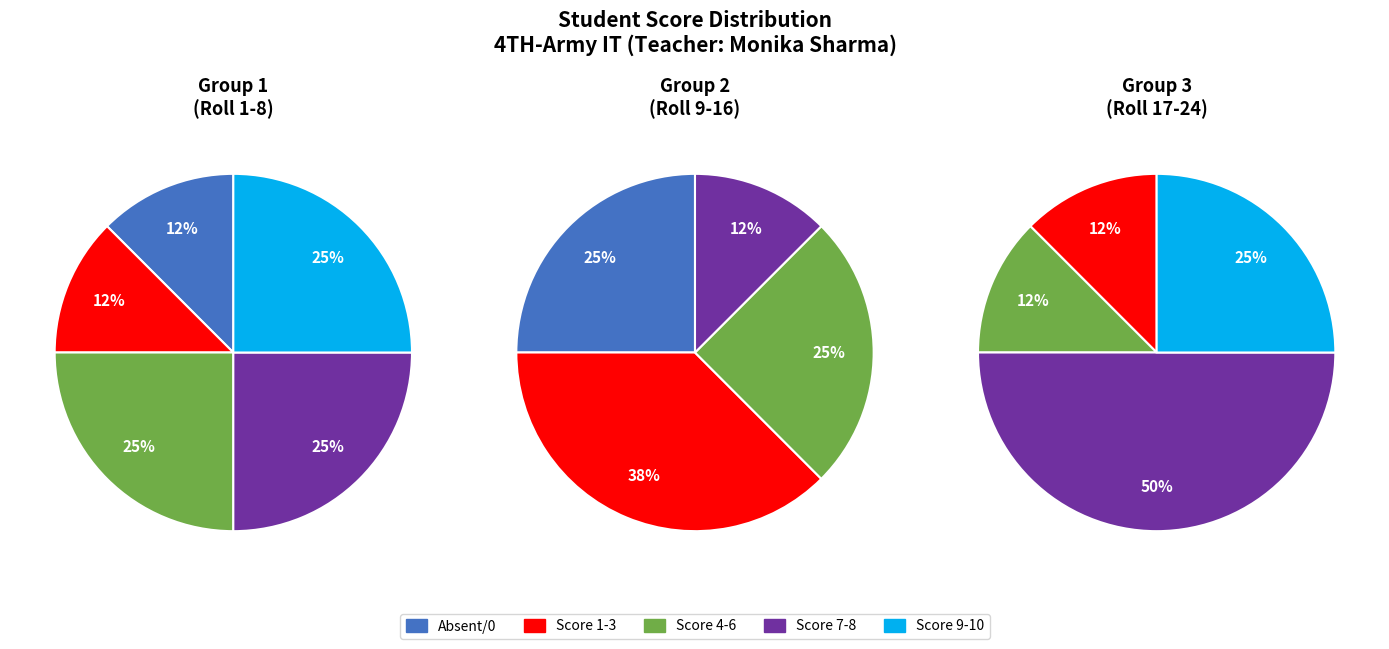

Between Score 9-10 and Absent/No Test, which is larger?

Score 9-10